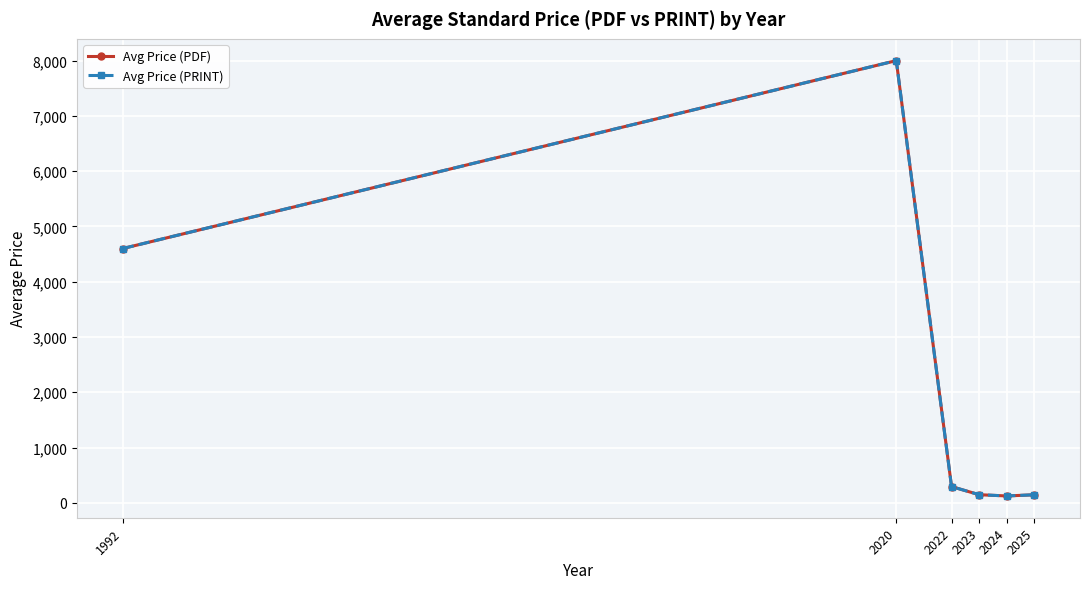

List the labels in order of Avg Price (PRINT) value, smallest first.

2024, 2025, 2023, 2022, 1992, 2020